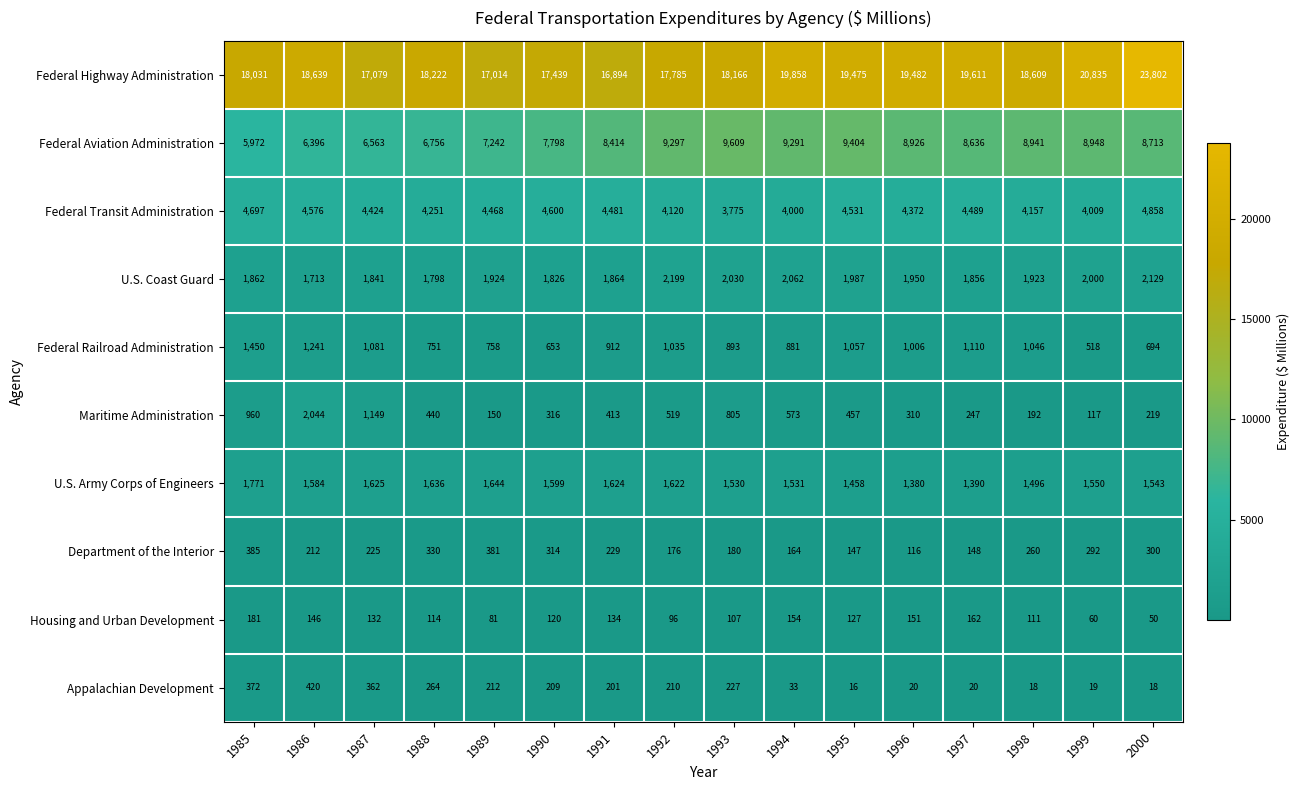

How many series are shown in this chart?

10